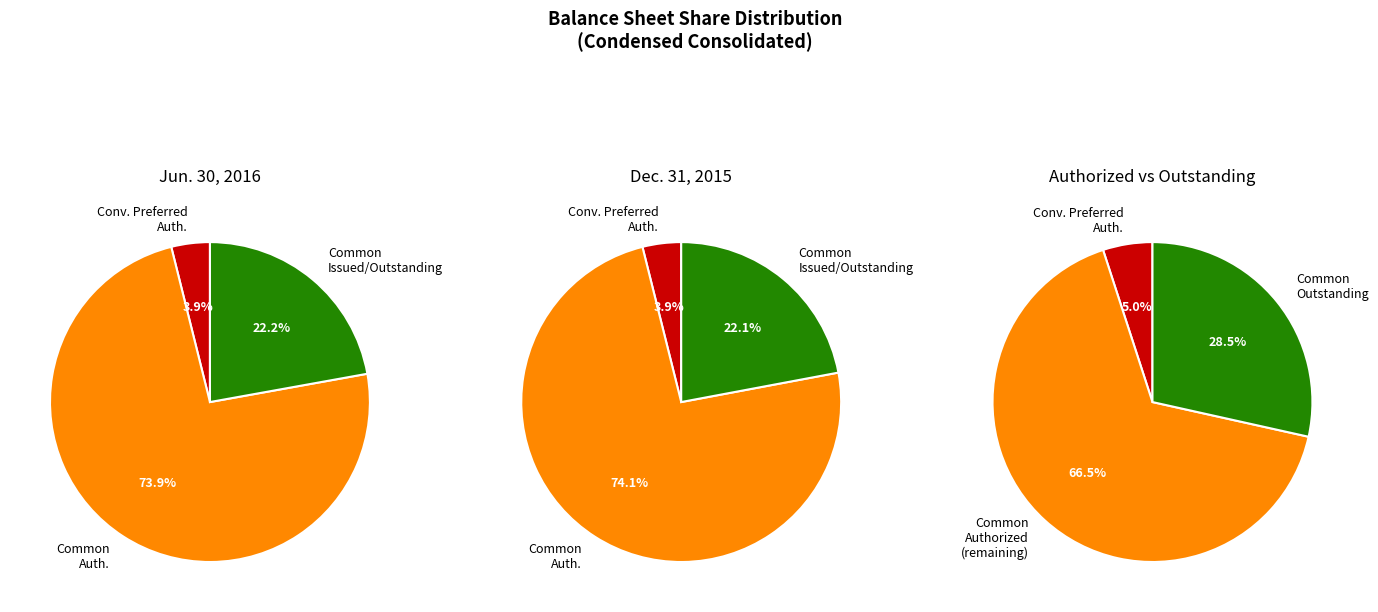

What is the ratio of the value at Common stock, shares outstanding to the value at Common stock, shares authorized?

0.3